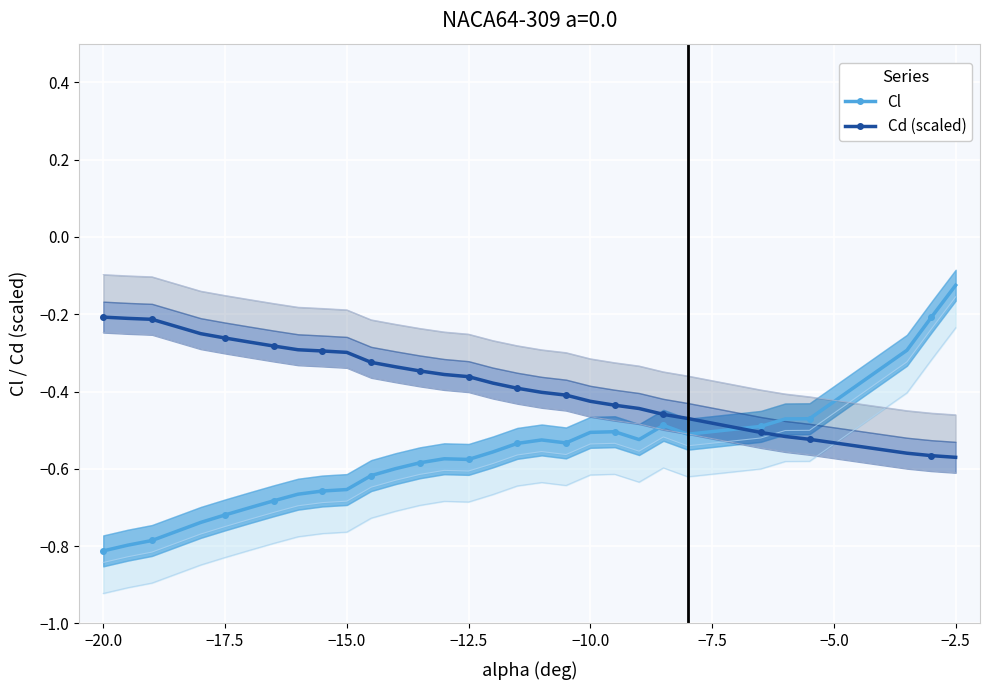

How many interior local valleys does the Cl series have?

4